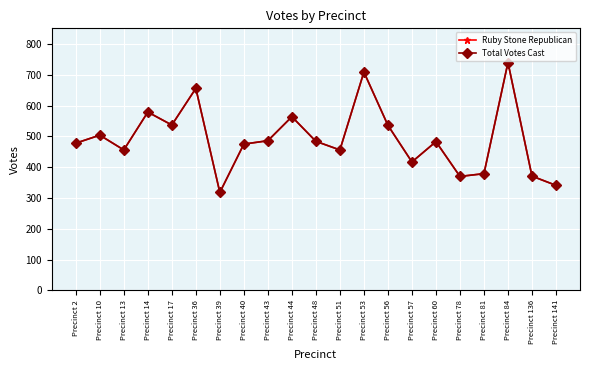

Which label corresponds to the largest value in the chart?

Precinct 84